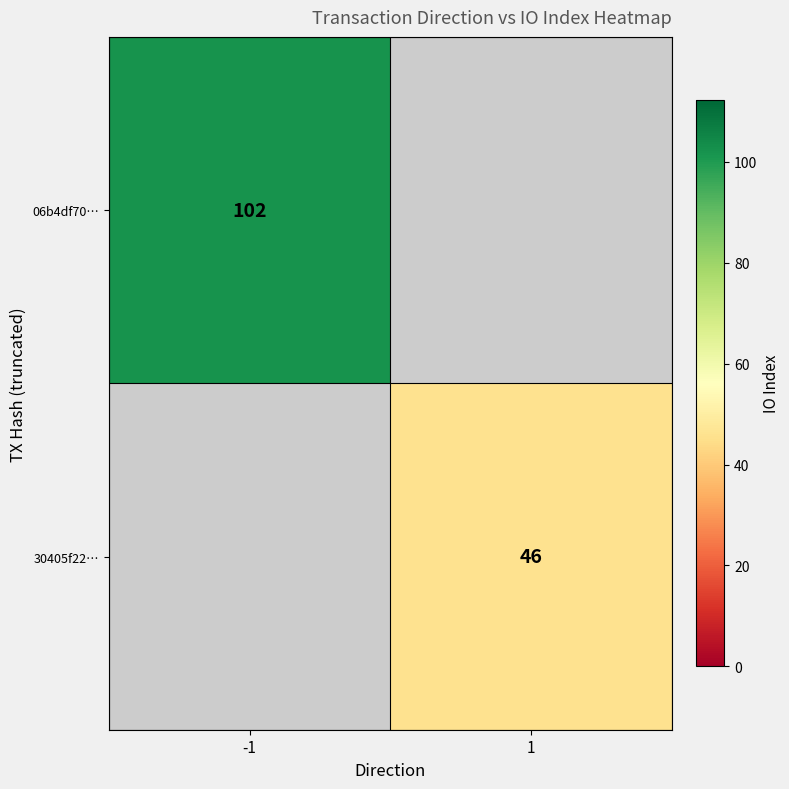

Is the value of 06b4df70… at -1 greater than the value of 30405f22… at 1?

Yes